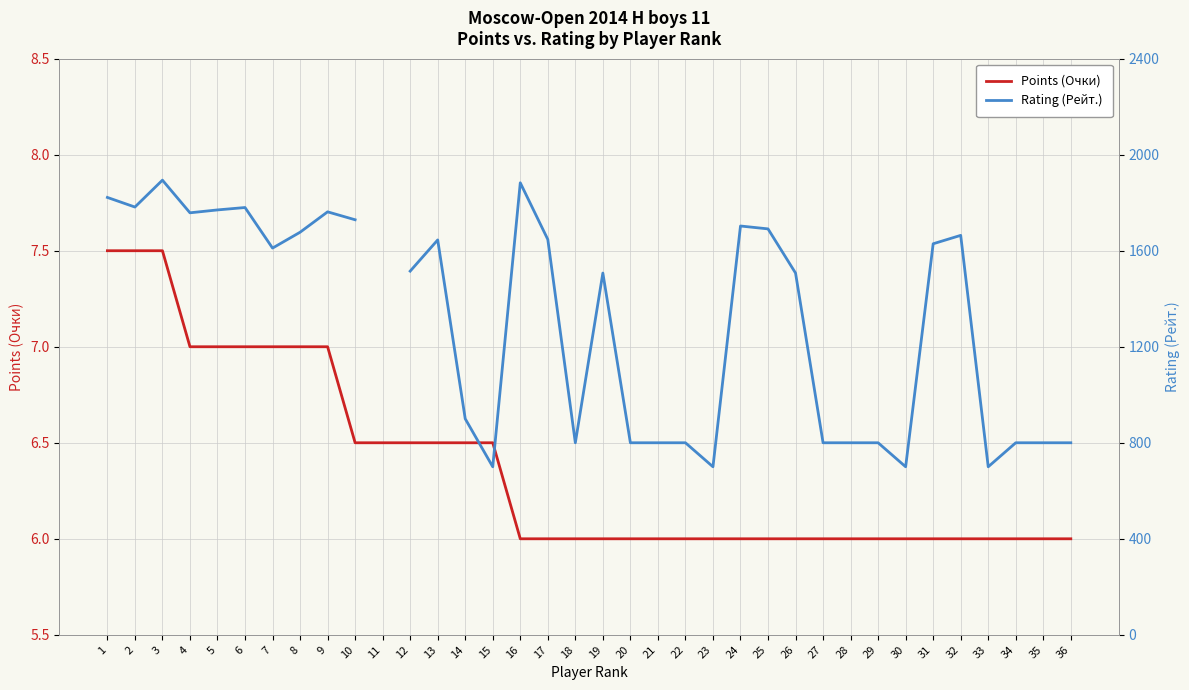

Which series has the largest total across all categories?

Points (Очки)